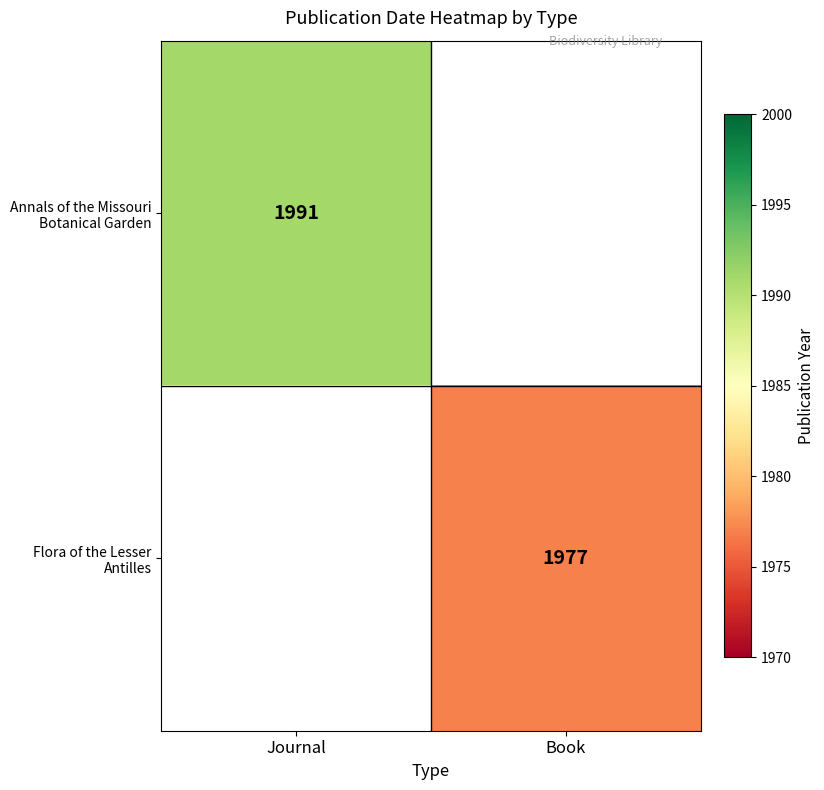

Is it true that Flora of the Lesser Antilles equals 1225 at Book?

False